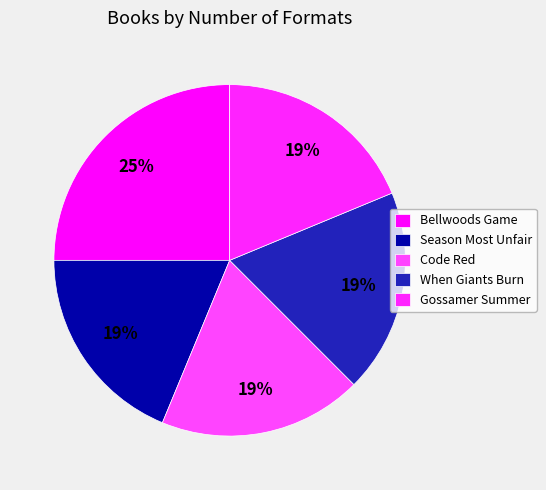

How many segments does this pie chart have?

5